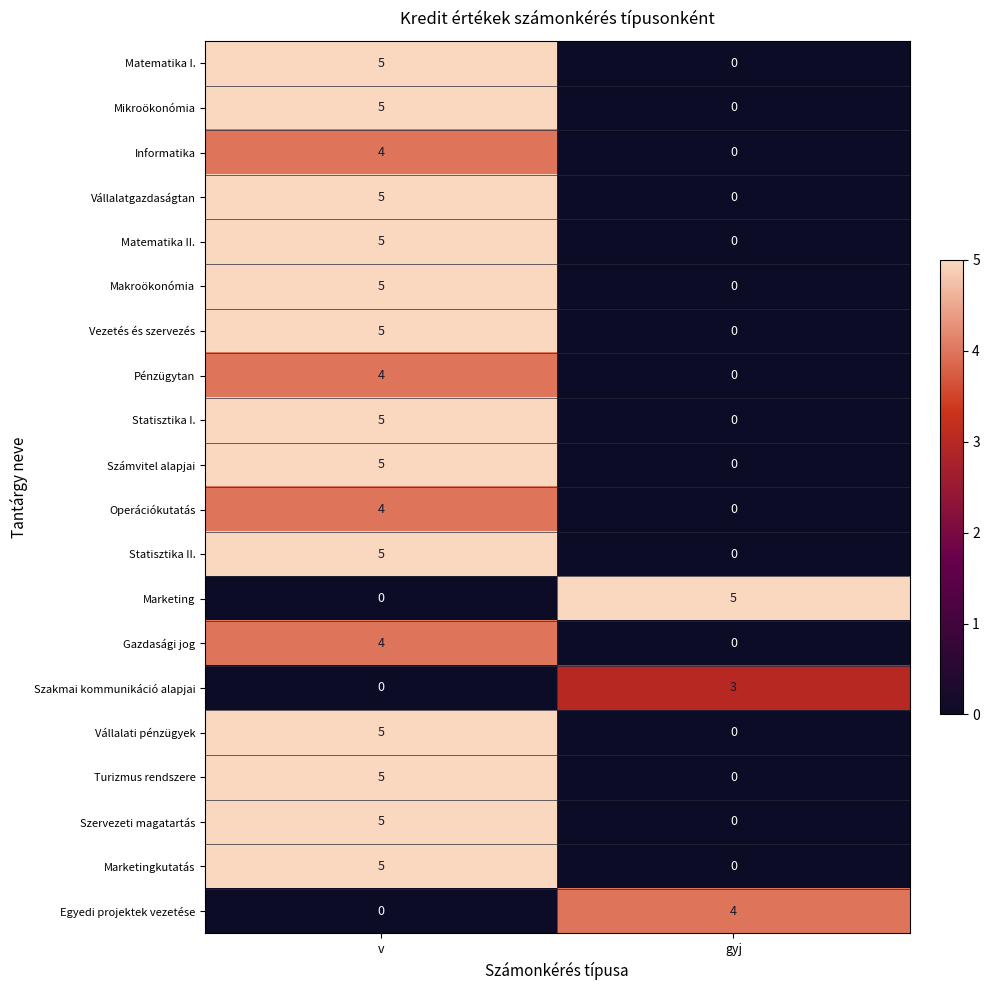

Rank the categories by Marketing value from highest to lowest.

gyj, v